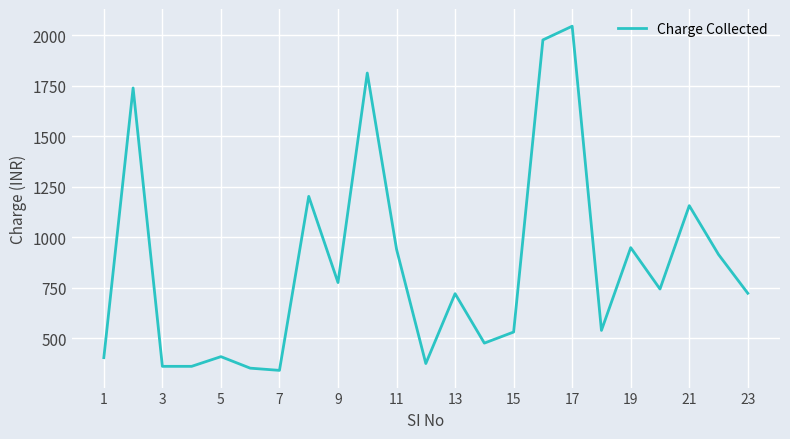

What is the maximum value shown in the chart?

2045